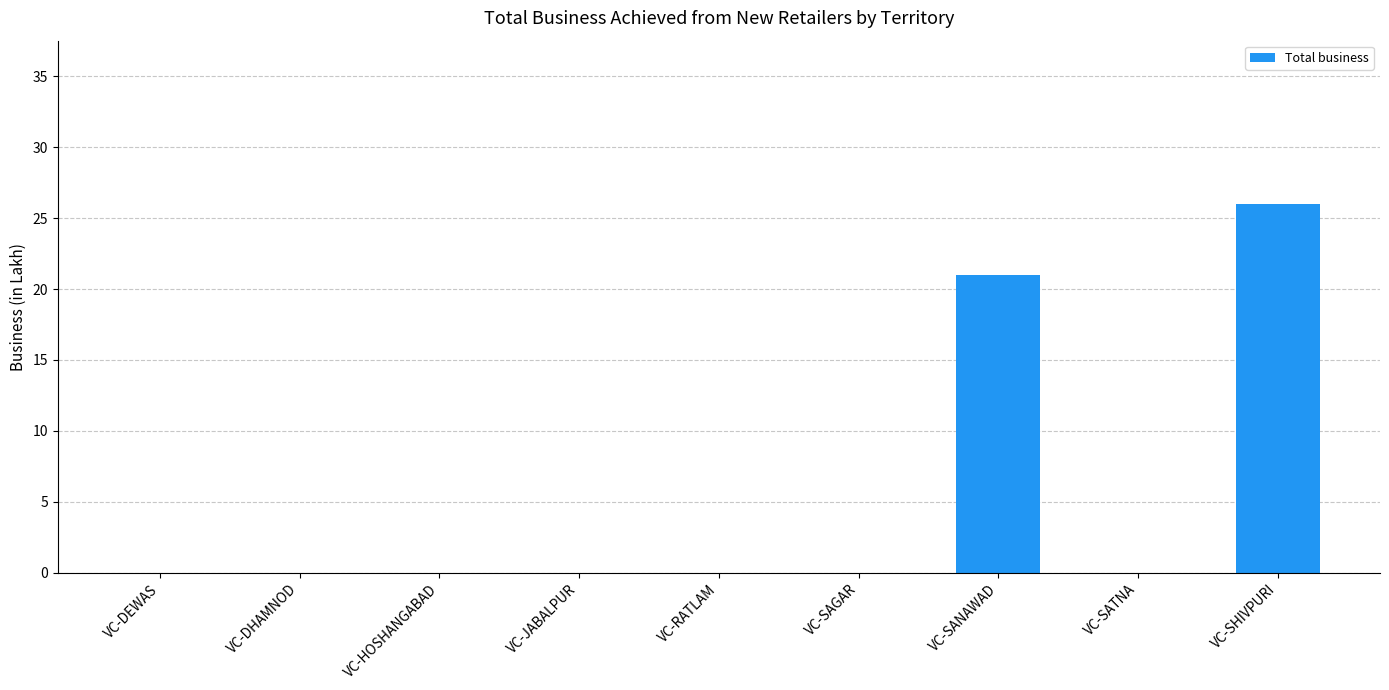

At which category does the chart reach its peak across all series?

VC-SHIVPURI